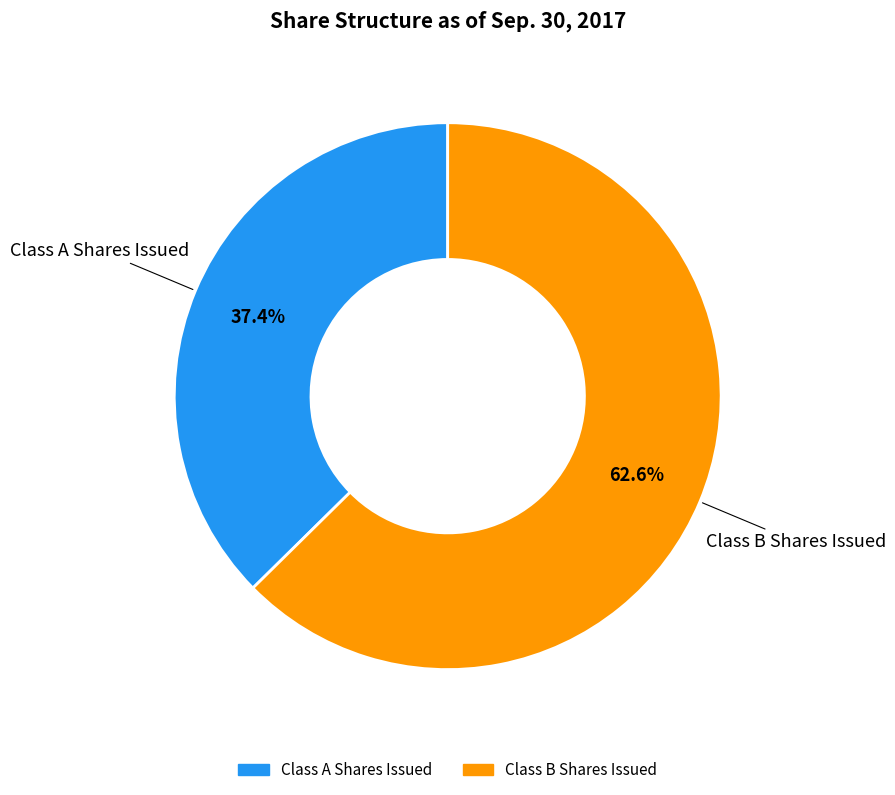

Is there any slice that represents more than half of the pie?

Yes